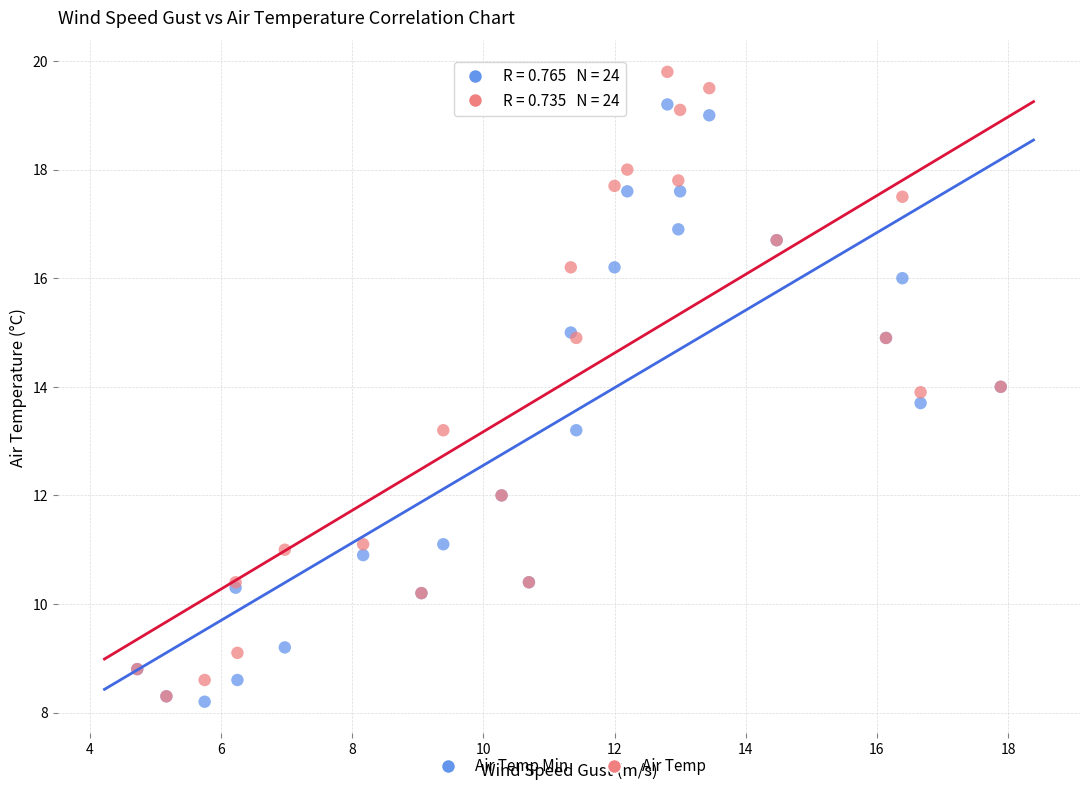

Which series has the largest Y range (max minus min)?

Air Temp